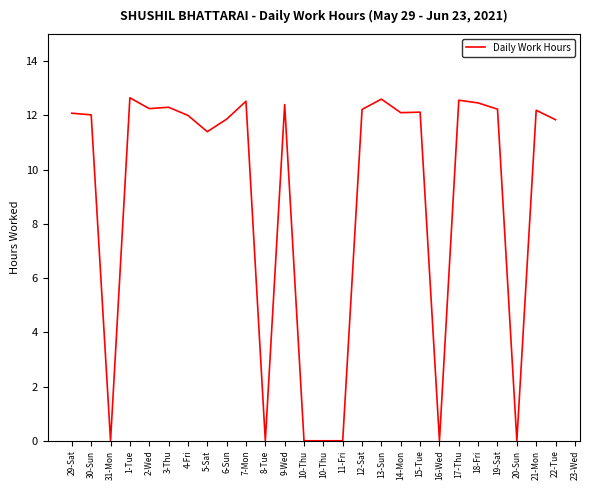

What is the label of the 26th point from the left?

21-Mon